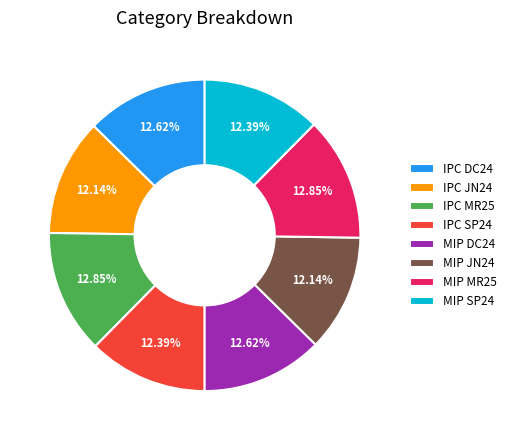

How many segments does this pie chart have?

8